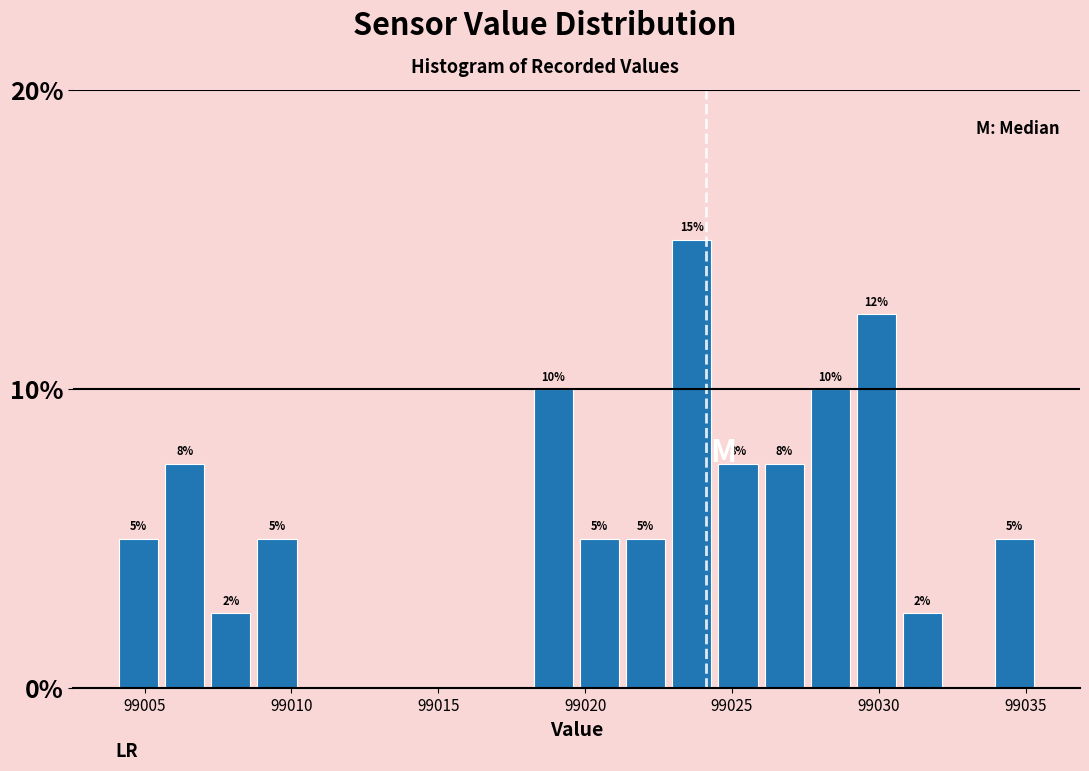

Read against the x-axis, roughly where is the centre of the tallest bar?

99023.5